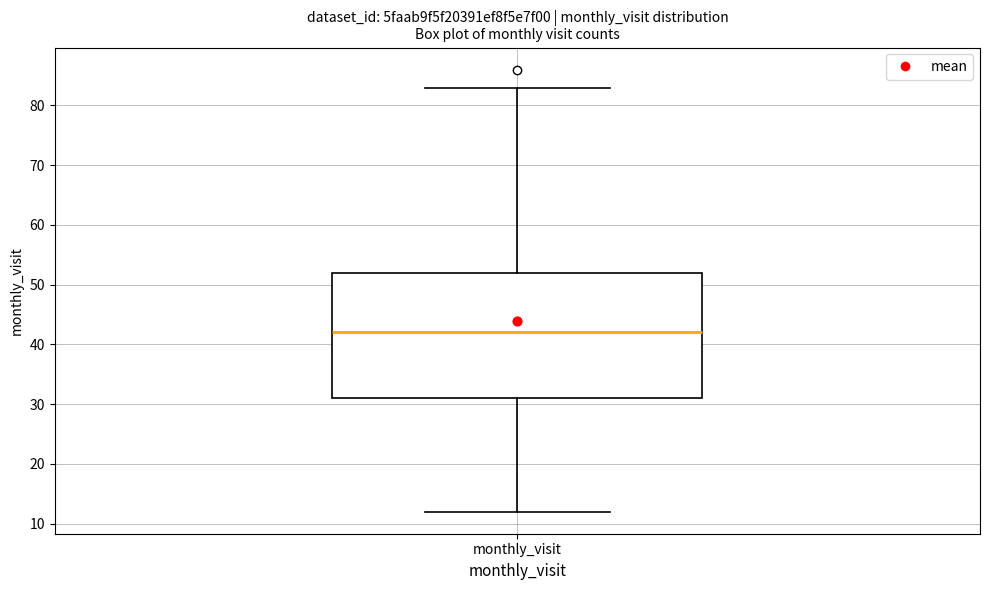

Read this box plot against the y-axis: the position of the median line, the range covered by the box, and the ends of both whiskers. The values are not printed on the chart, so give them approximately, as read against the axis.

median 42, box 31 to 52, whiskers 12 to 83